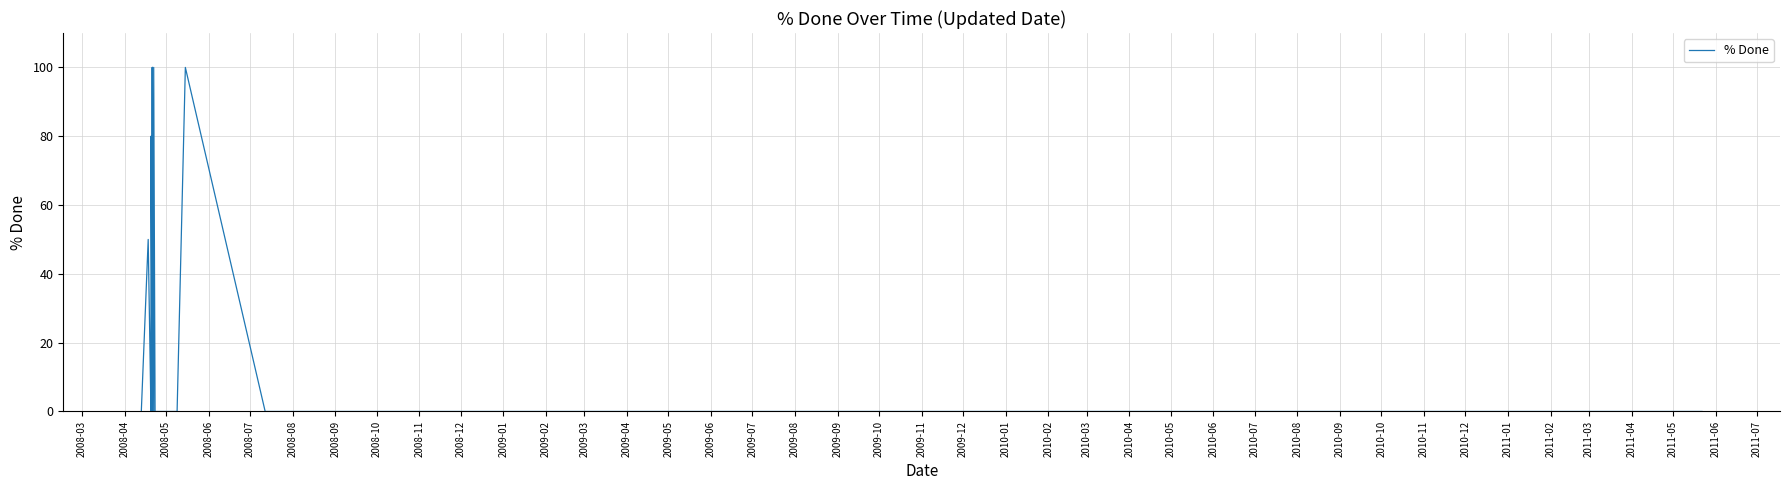

How many points are higher than both their immediate neighbors (excluding endpoints)?

5